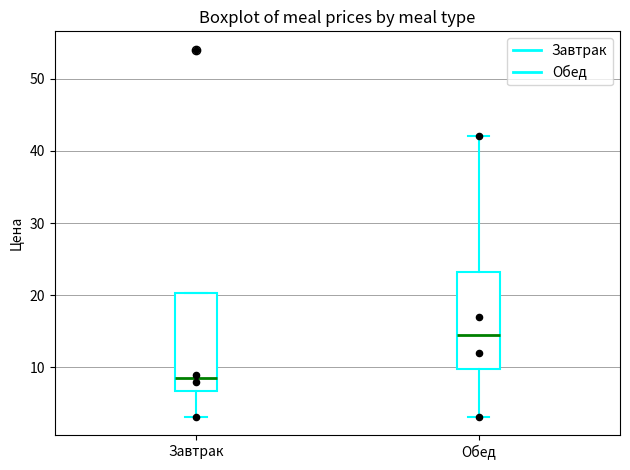

Which box has the highest median line?

Обед